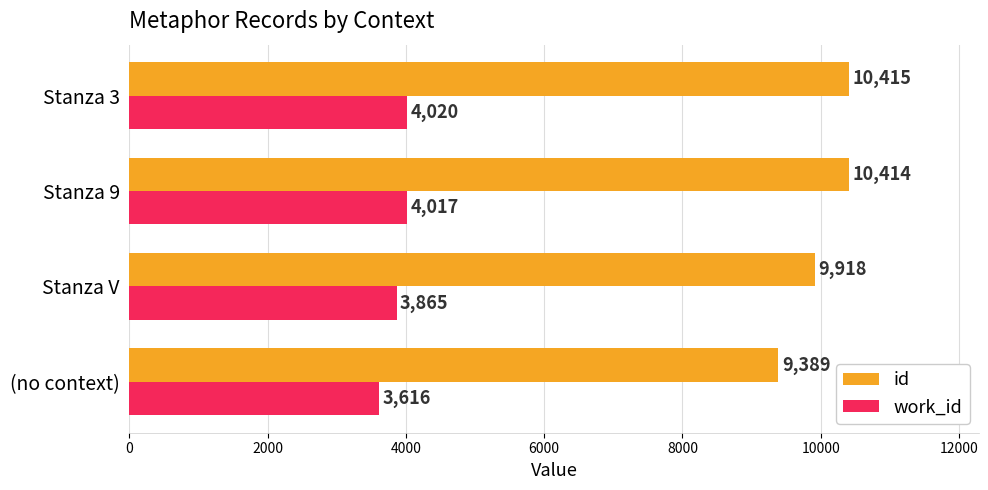

Which series has the largest total across all categories?

id